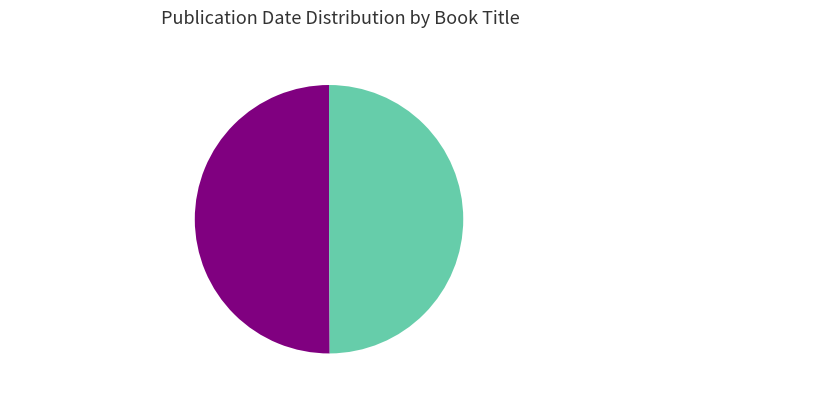

What percentage is NOT represented by Flora of tropical Africa?

49.9%